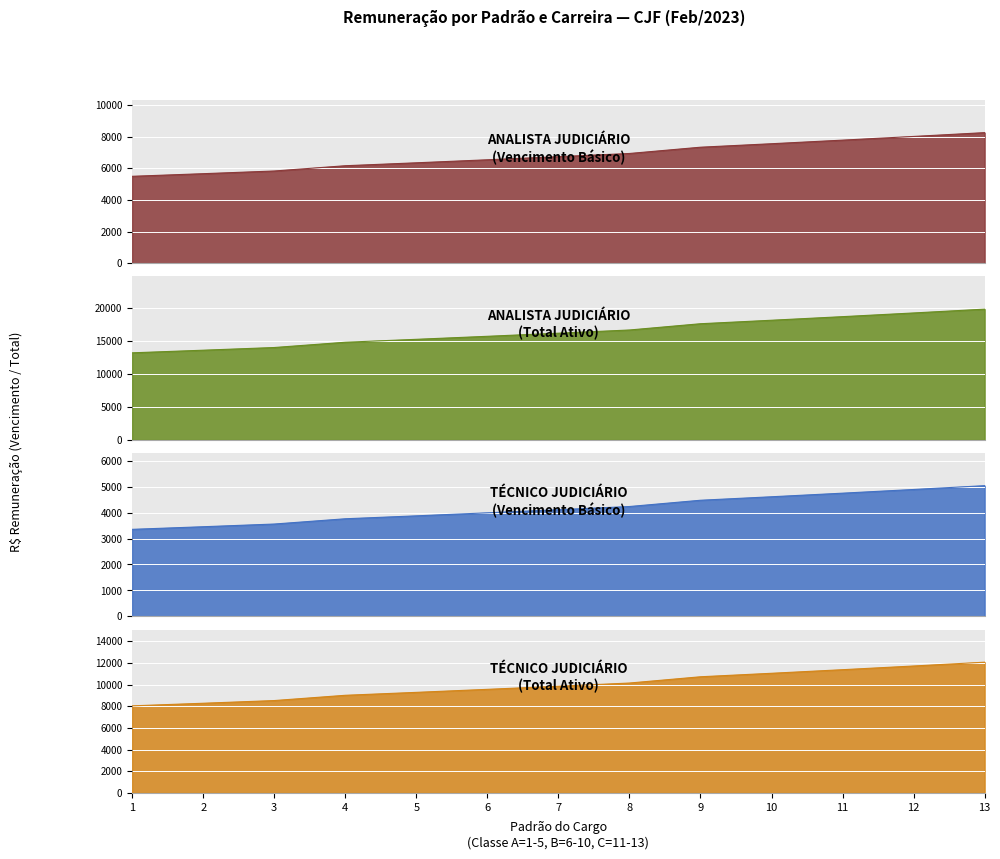

True or false: ANALISTA JUDICIÁRIO
(Vencimento Básico) and ANALISTA JUDICIÁRIO
(Total Ativo) intersect in this chart.

False